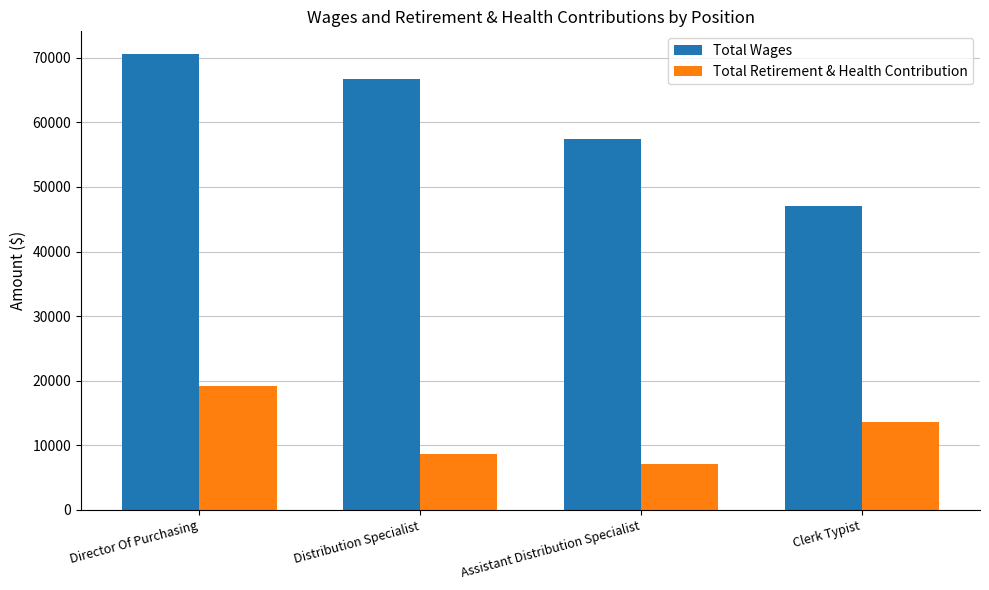

How many categories are shown in the chart?

4